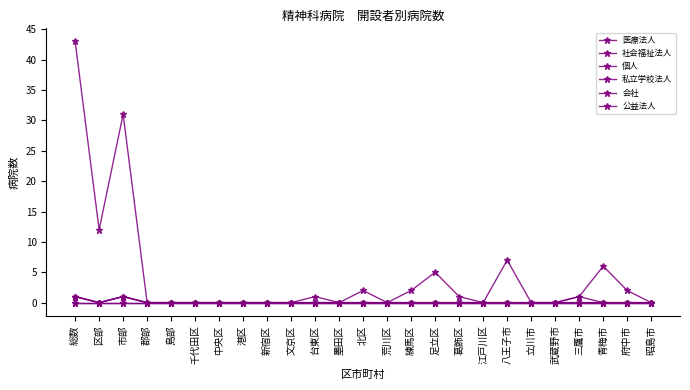

Which series changed the most between 島部 and 昭島市?

医療法人